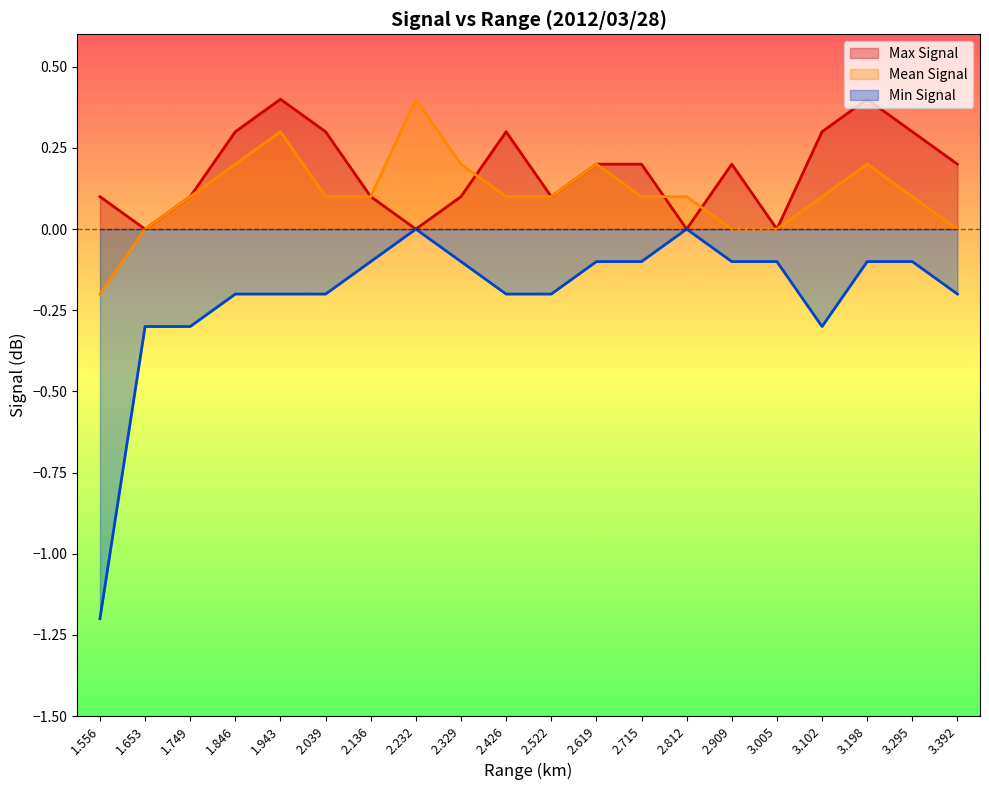

Does the chart display data point markers on the line(s)?

No